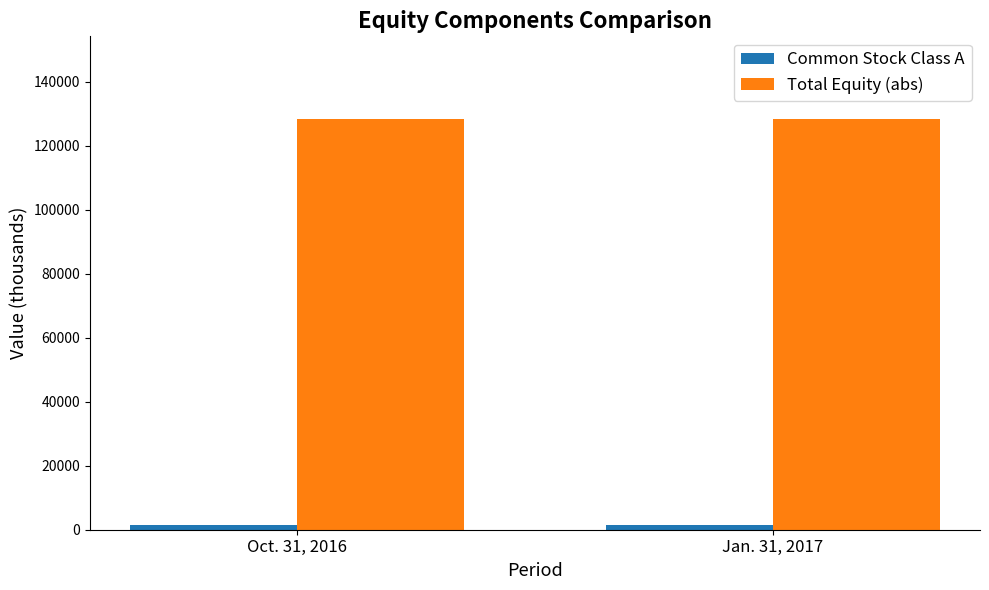

What is the lowest value of the Total Equity (abs) series?

128280